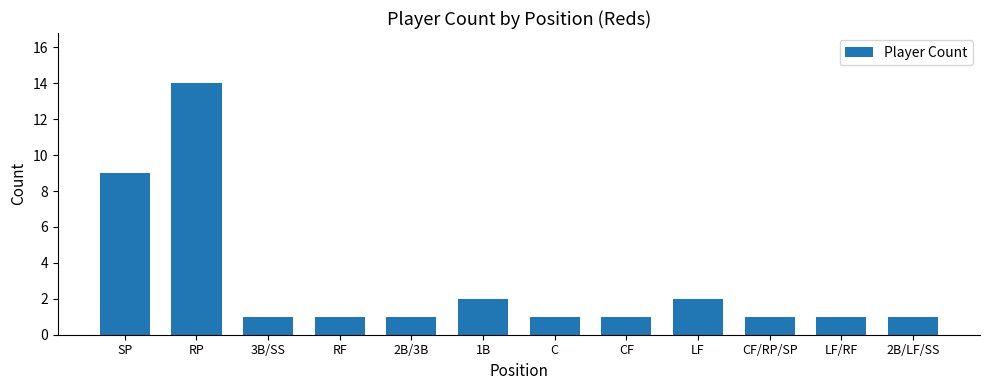

What is the maximum value shown in the chart?

14